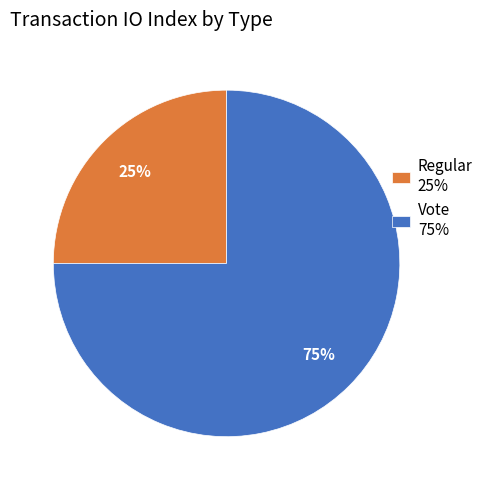

Is the sum of Vote and Regular greater than half?

Yes